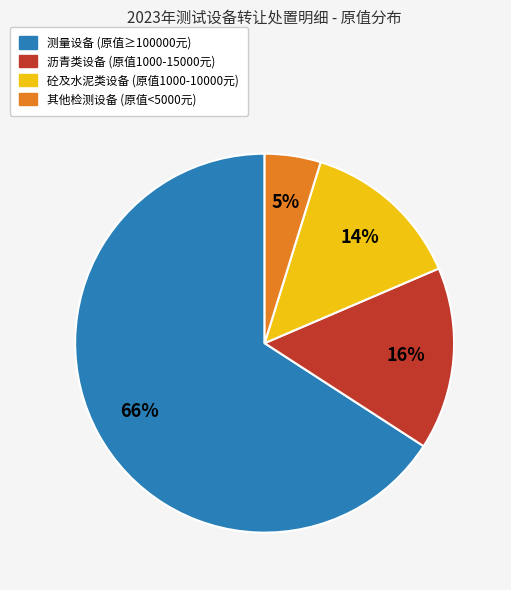

Does any single category account for the majority?

Yes